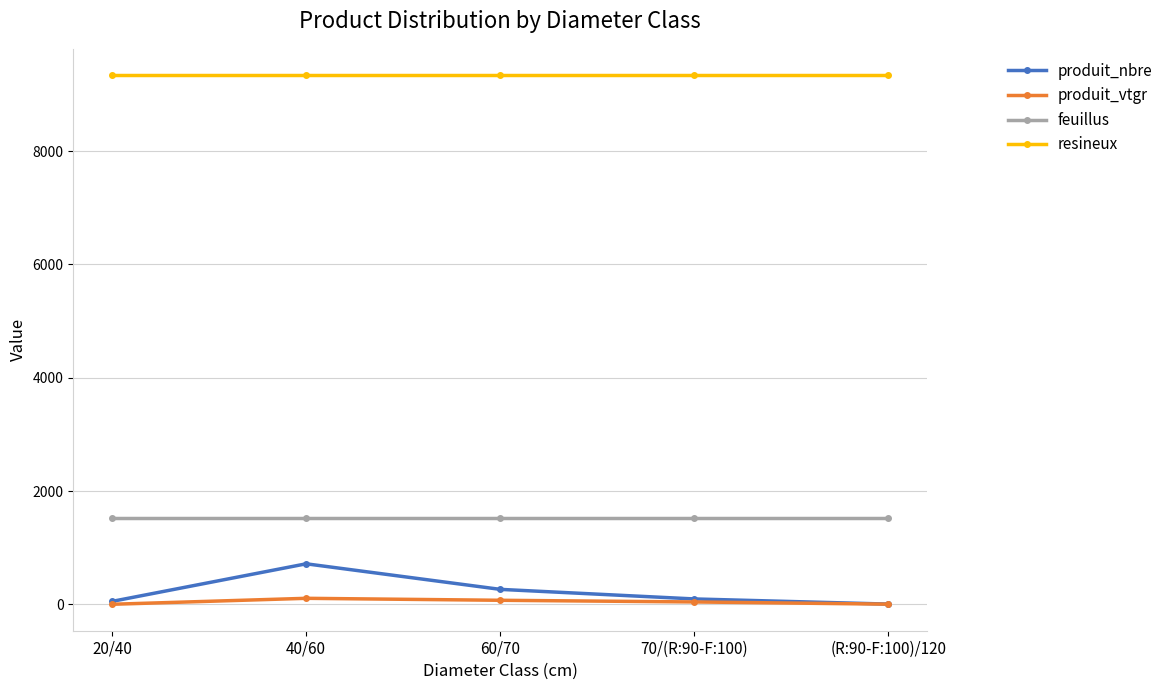

What is the average value of the produit_nbre series?

228.0